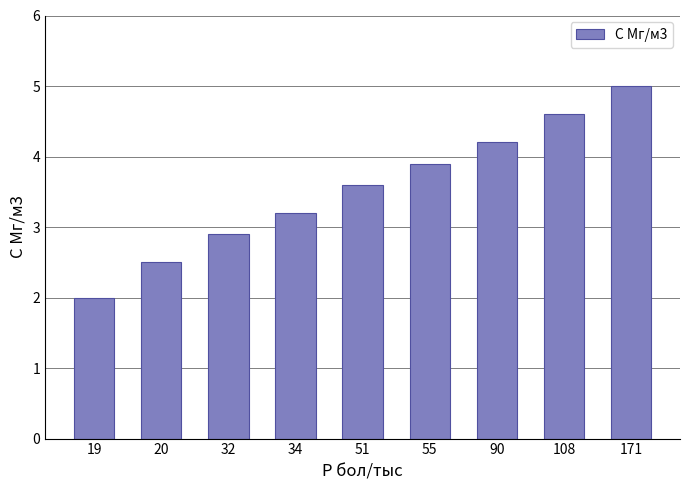

The value at 19 is 2.0. True or false?

True